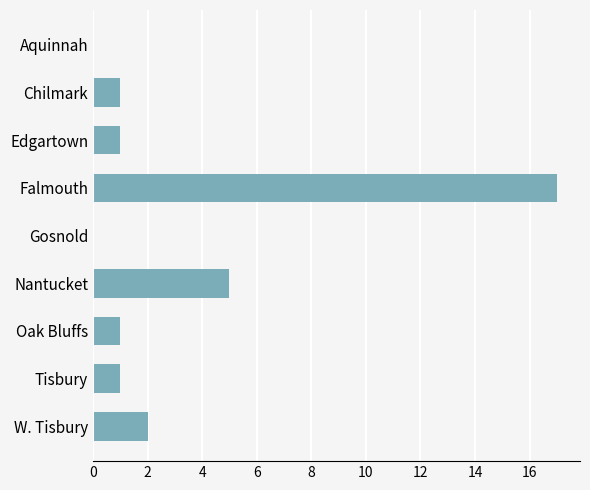

At which category does the chart reach its peak across all series?

Falmouth